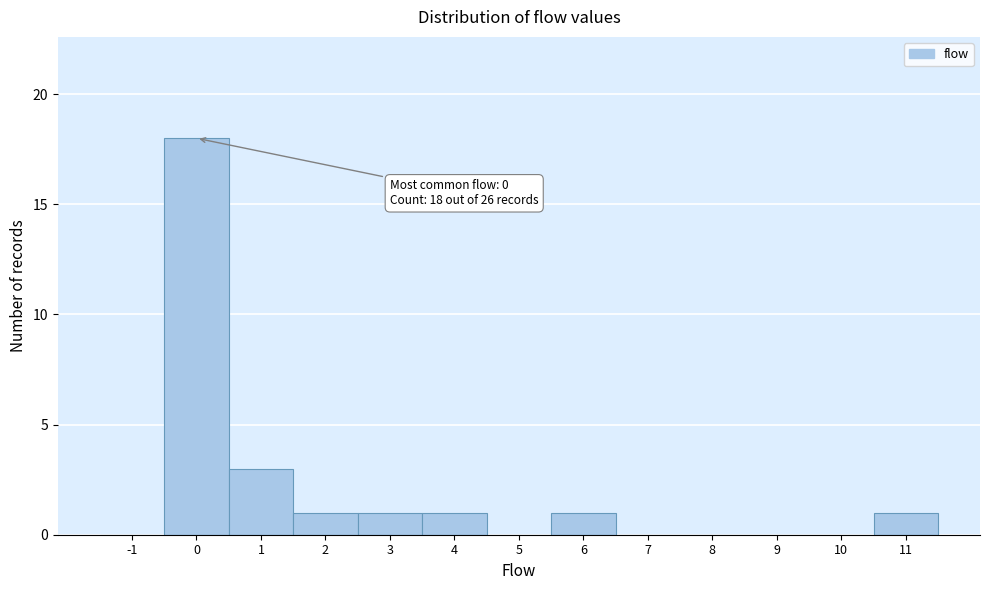

Which range on the x-axis has the tallest bar?

-0.5 to 0.5